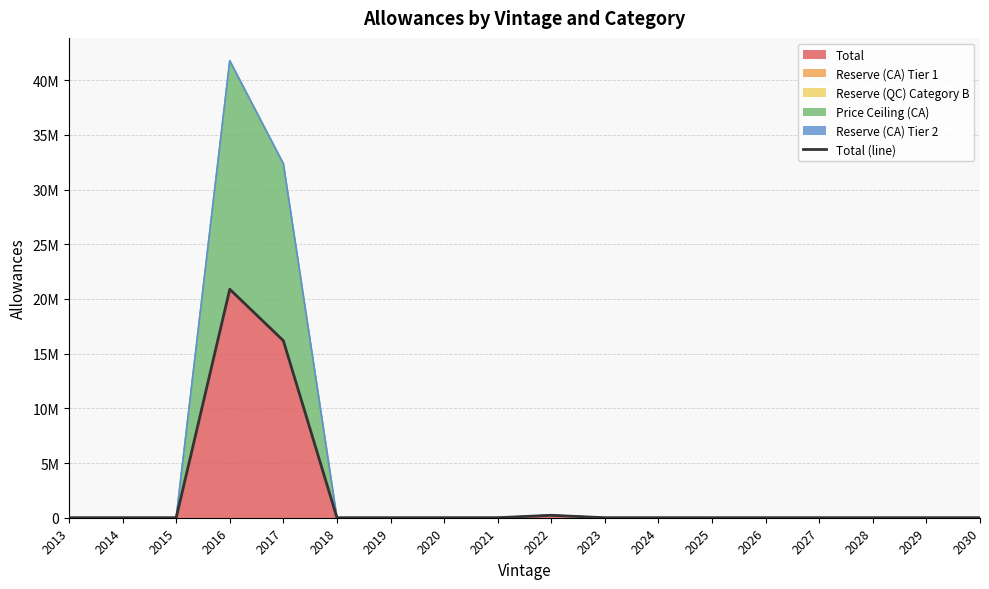

List the labels in order of value, largest first.

2016, 2017, 2022, 2021, 2013, 2014, 2015, 2018, 2019, 2020, 2023, 2024, 2025, 2026, 2027, 2028, 2029, 2030